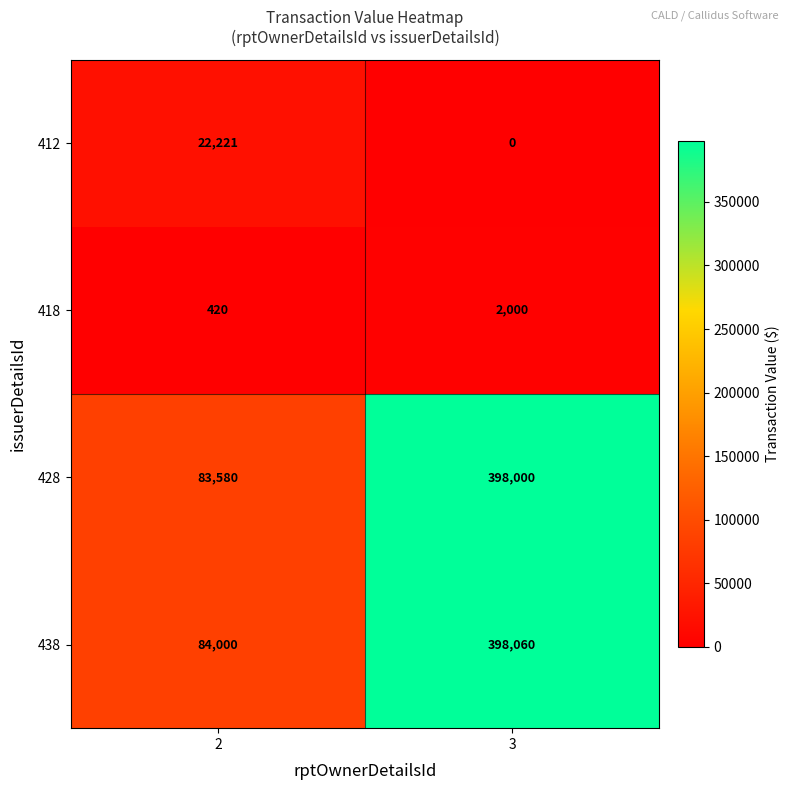

Reading left to right, extract all data points from this chart.

412: 22221	0
418: 420	2000
428: 83580	398000
438: 84000	398060